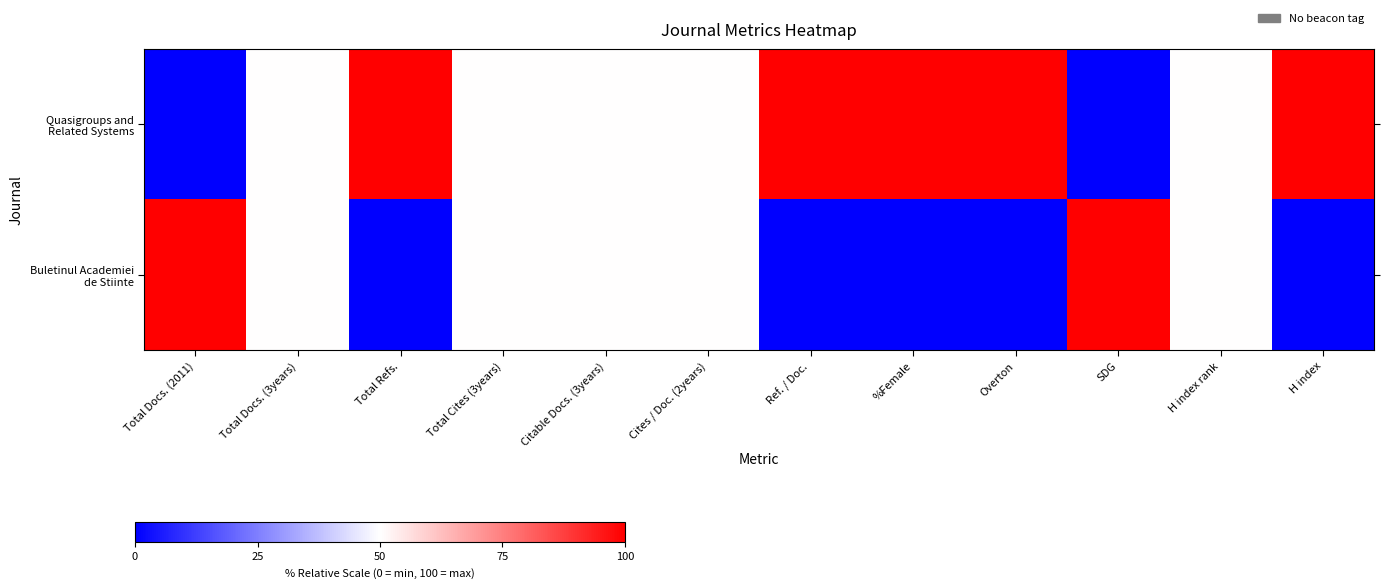

Which series has the largest total across all categories?

Quasigroups and Related Systems